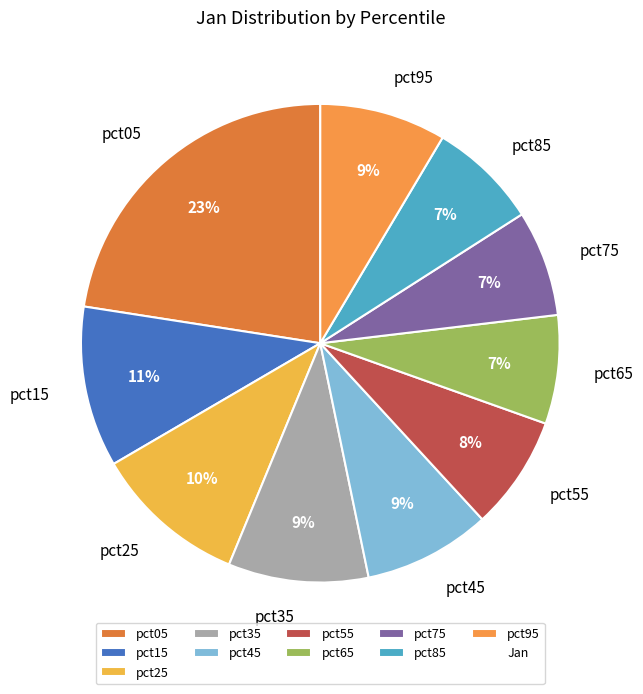

What is the largest slice in the pie chart?

pct05